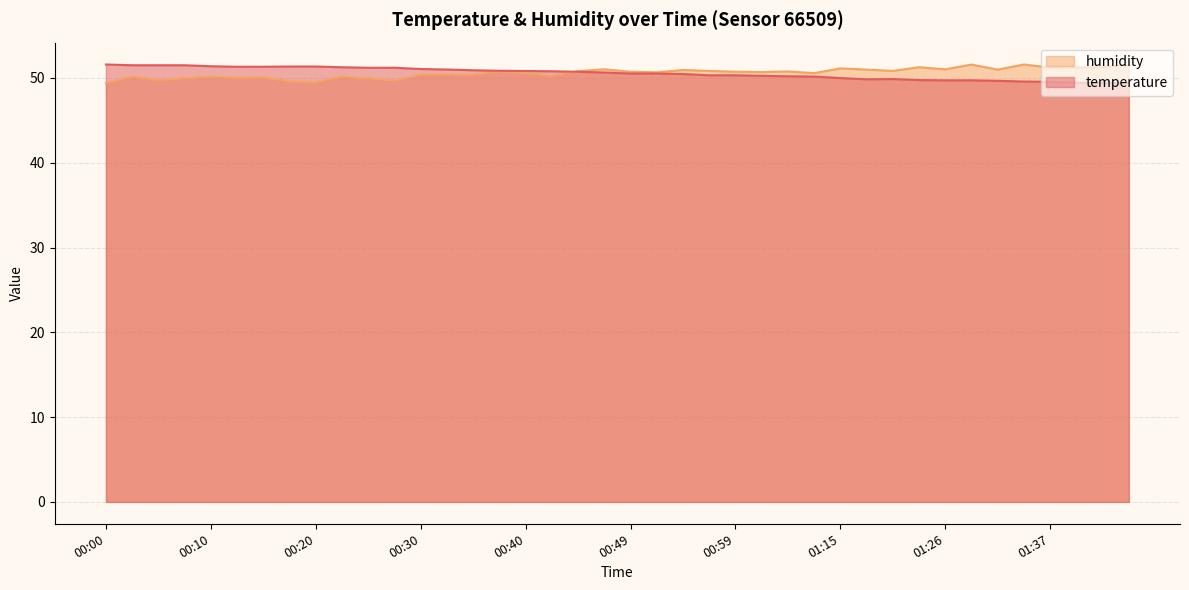

What is the value of the humidity point at the 7th from the left?

50.0